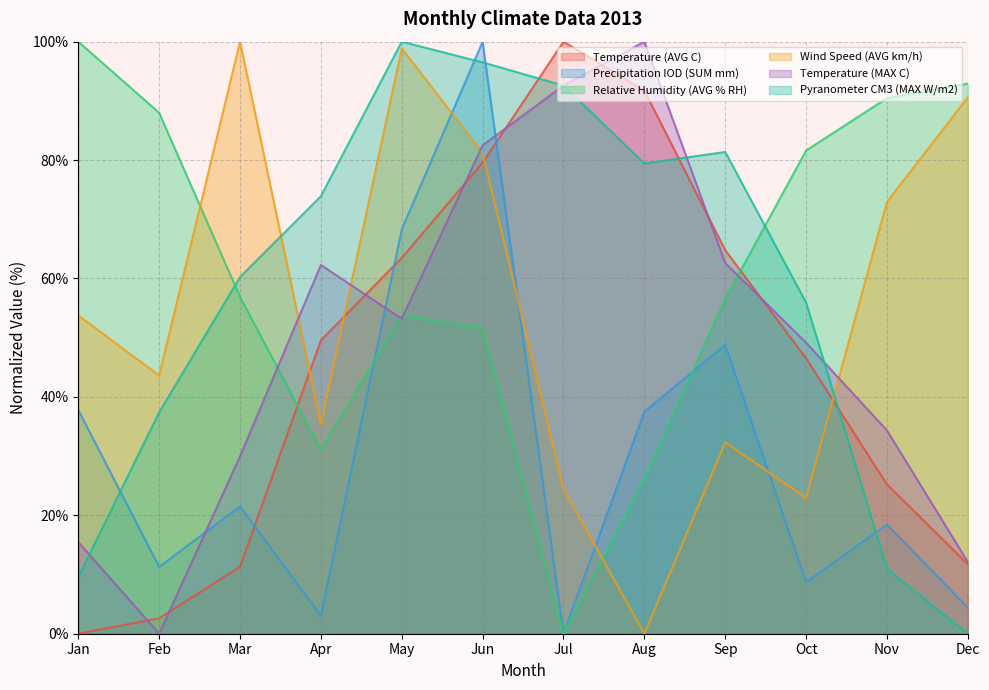

At which category is the sum across all series the highest?

Jun